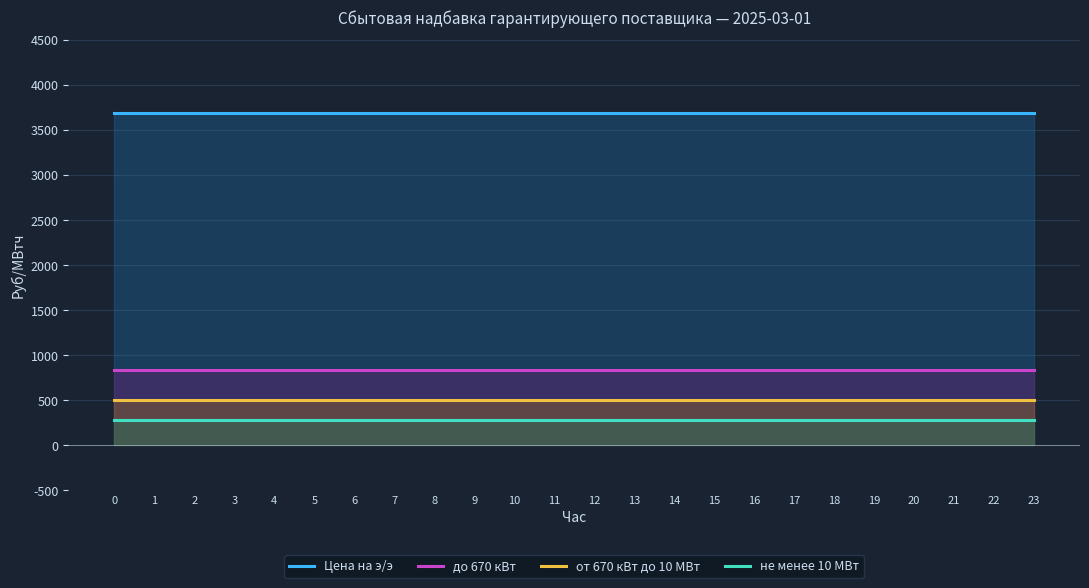

What is the value of the Цена на э/э point at the 14th from the left?

3683.9